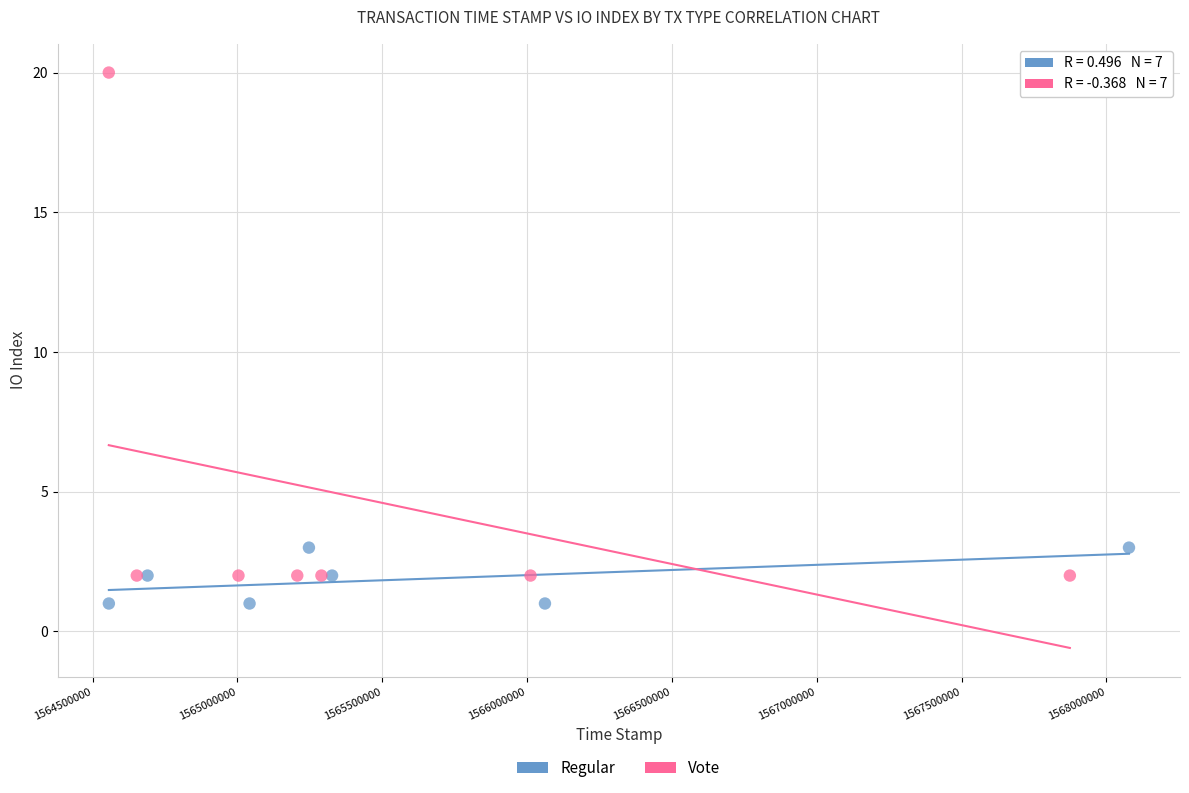

What are all the series names shown in the legend?

Regular, Vote